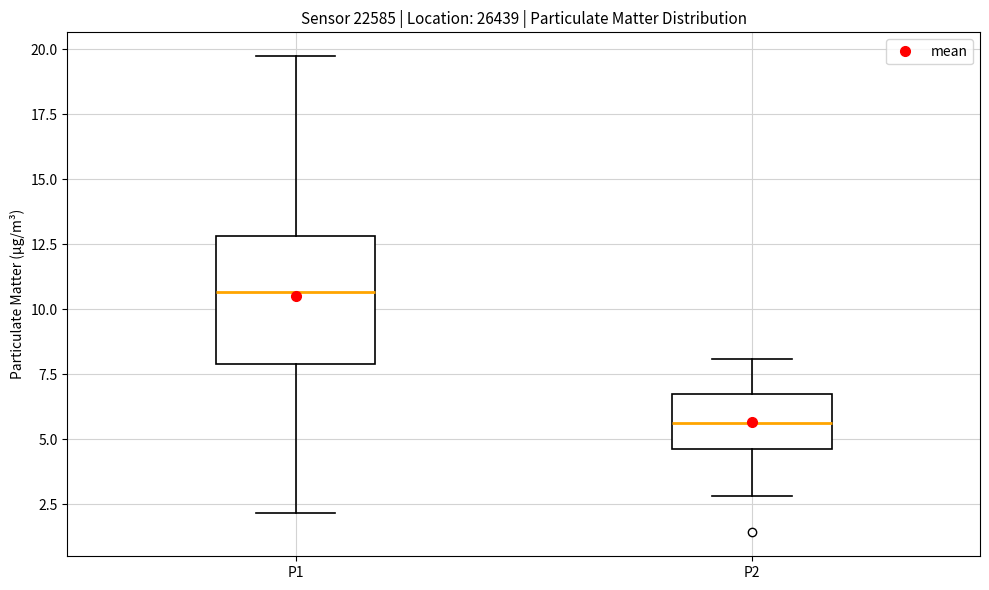

Reading left to right, transcribe this box plot: for each box, give where its median line is, the range the box spans, and where its two whiskers end, as read against the y-axis. The values are not printed on the chart, so give them approximately, as read against the axis.

P1: median 10.5, box 8.0 to 13.0, whiskers 2.0 to 19.5
P2: median 5.5, box 4.5 to 7.0, whiskers 3.0 to 8.0